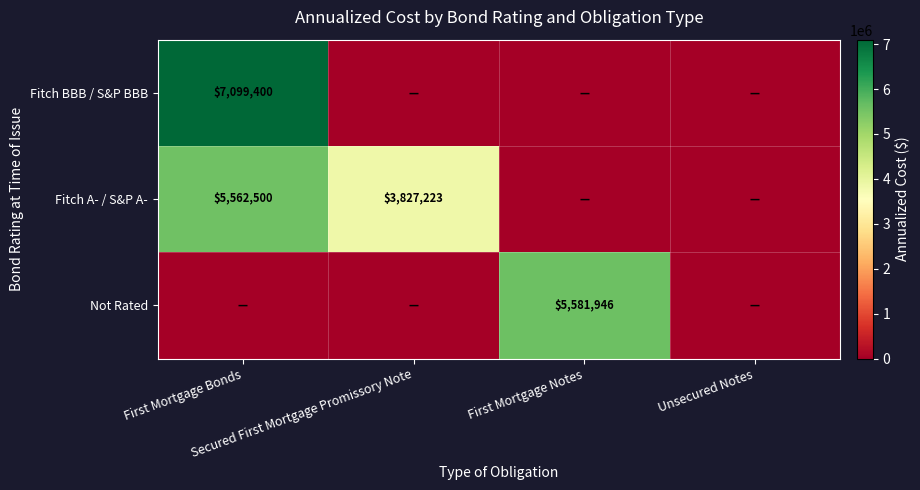

Which category has the lowest value across all series?

Secured First Mortgage Promissory Note